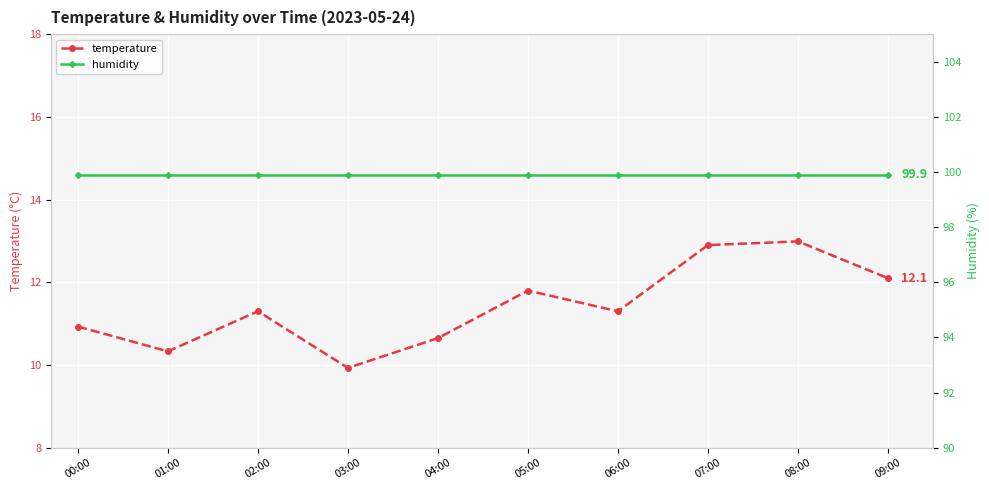

What is the difference between the highest and lowest values at 05:00?

88.1